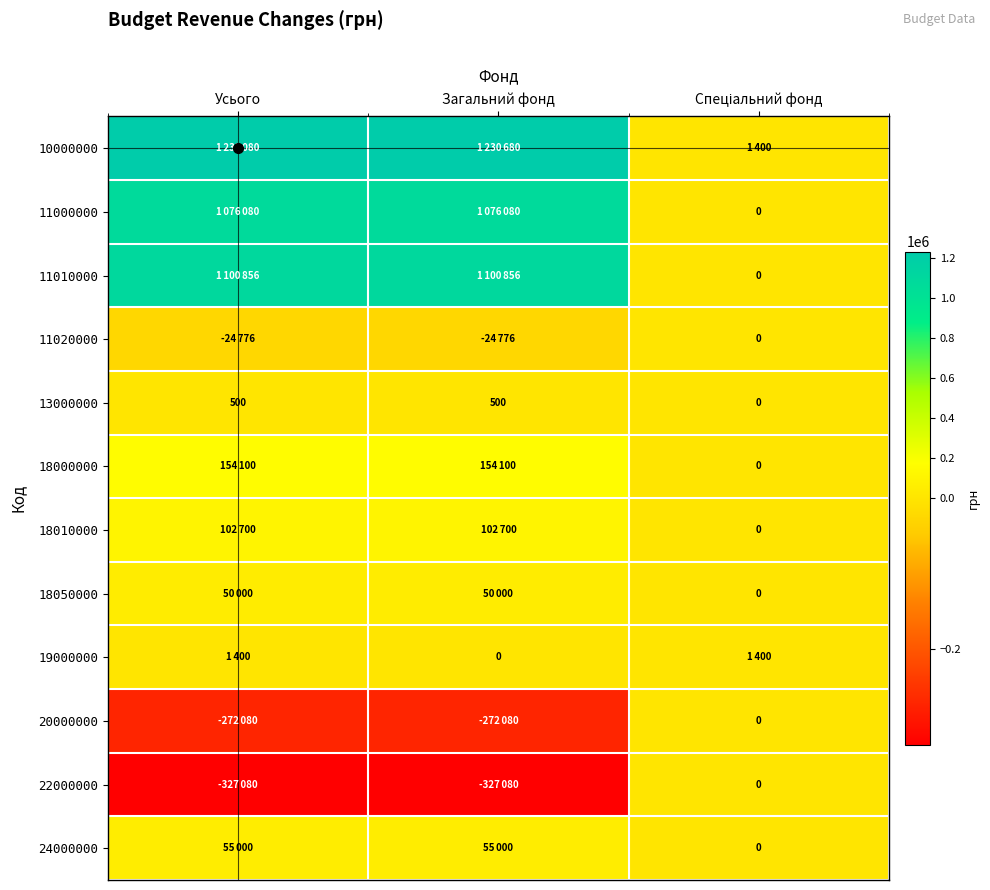

What is the difference between the maximum and minimum values in the 13000000 series?

500